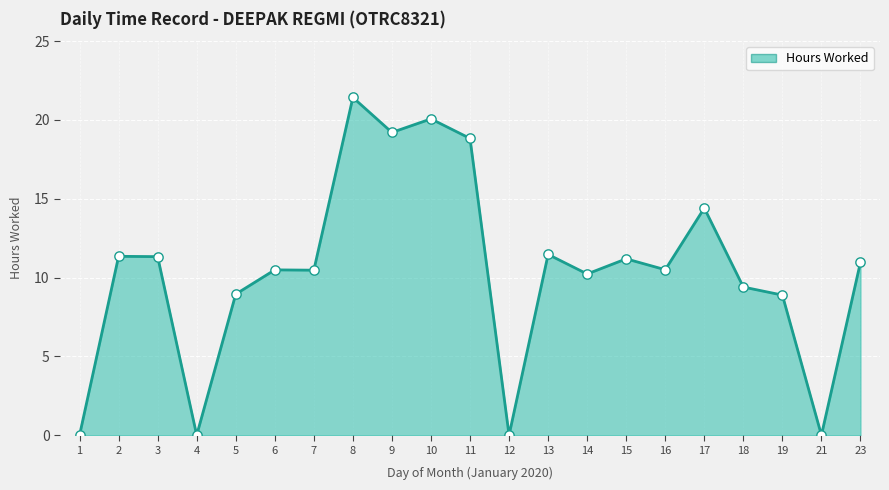

Which has a higher value, 3 or 6?

3